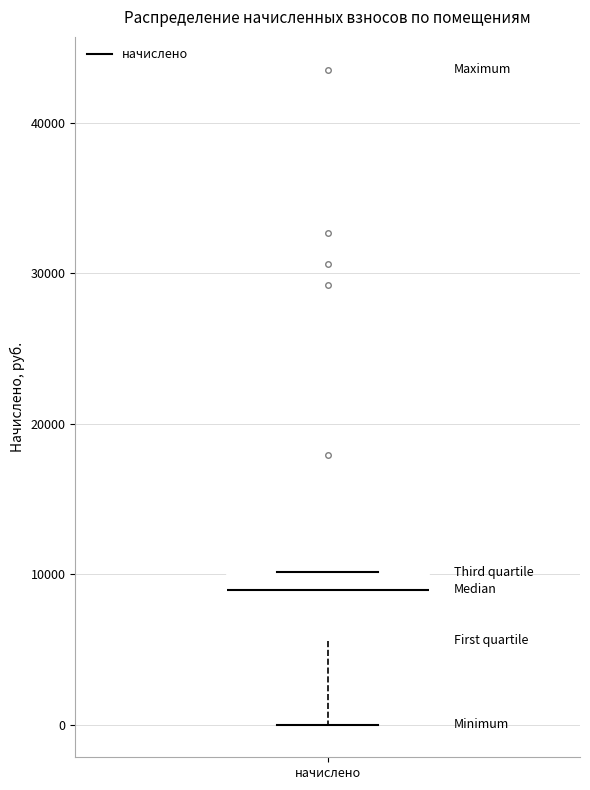

Transcribe this box plot: give where the median line is, the range the box spans, and where the two whiskers end, as read against the y-axis. The values are not printed on the chart, so give them approximately, as read against the axis.

median 9000, box 6000 to 10000, whiskers 0 to 10000